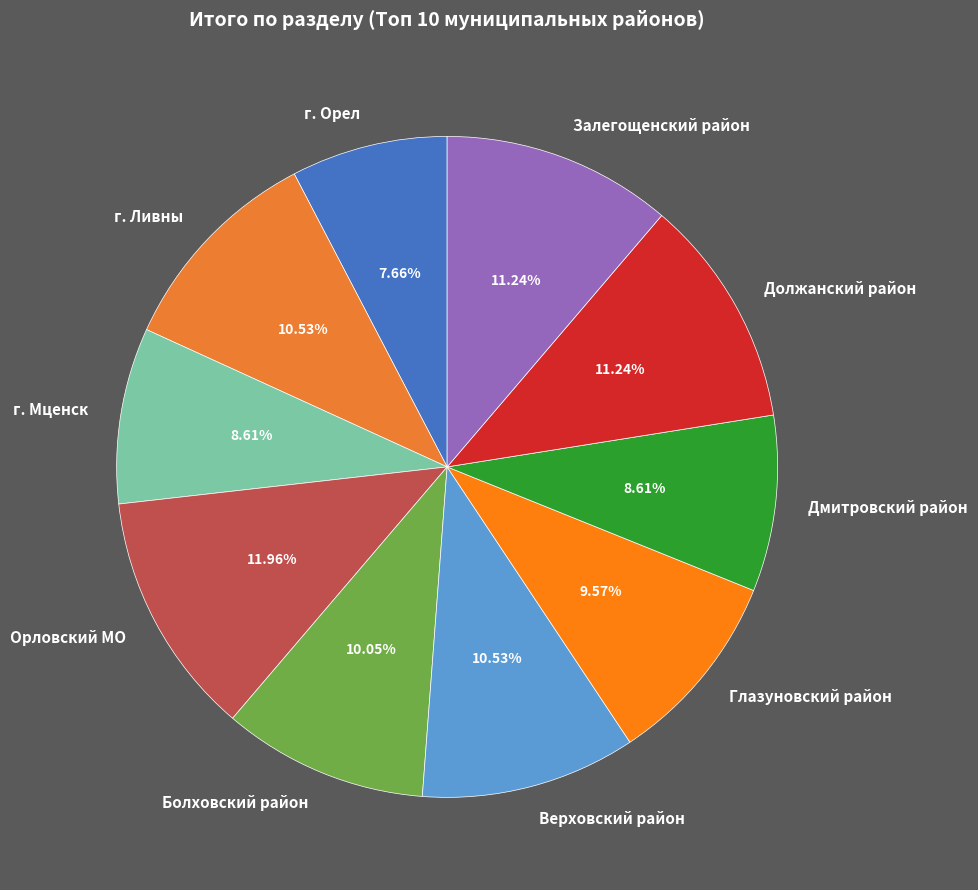

How many slices are in this pie chart?

10